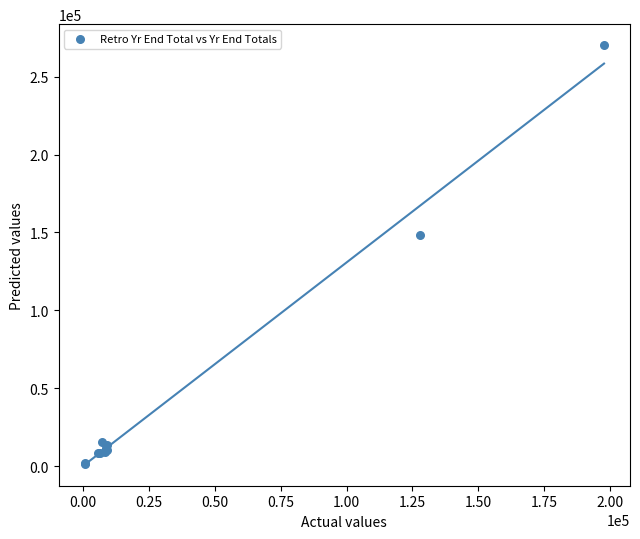

What Y value in the scatter plot is closest to 135750?

148340